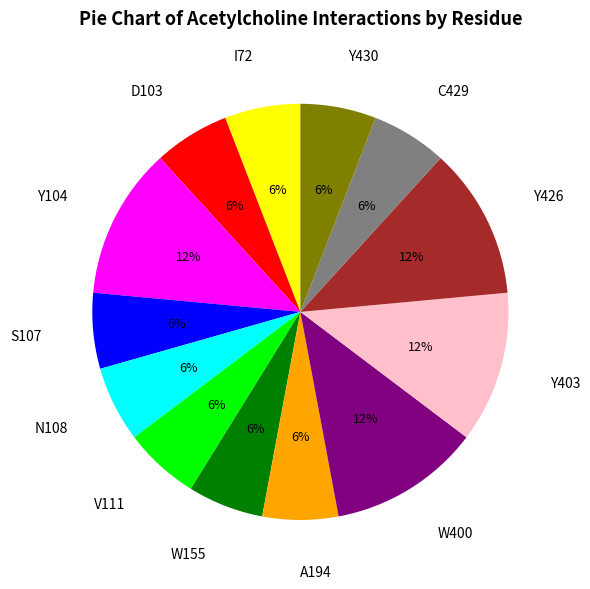

To the nearest percent, what portion does D103 represent?

6%